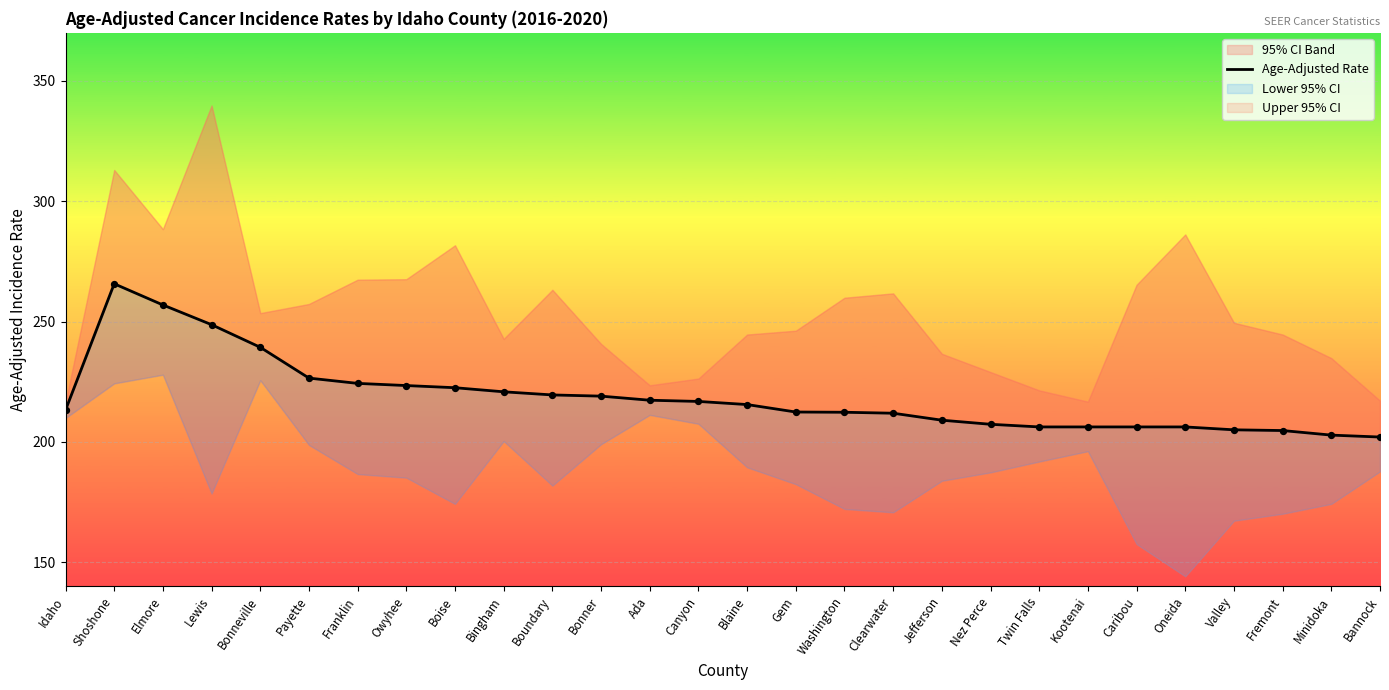

What is the ratio of the value at Blaine to the value at Elmore?

0.8